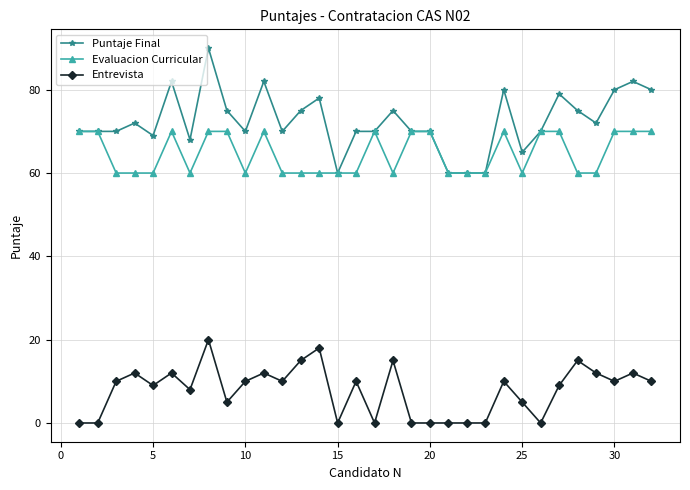

What is the greatest value displayed?

90